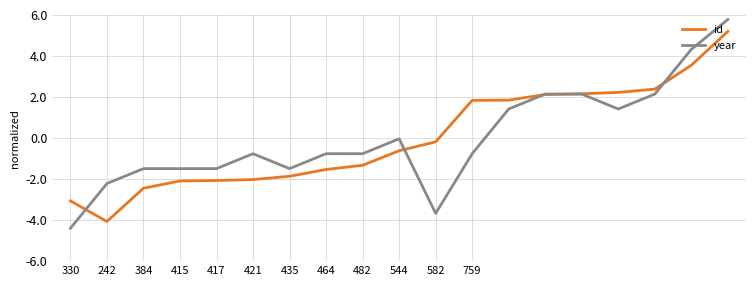

Does the chart have visible grid lines?

Yes